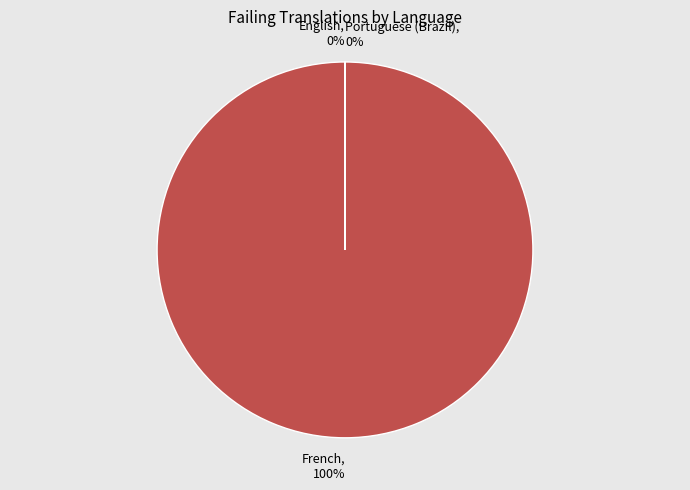

What is the largest slice in the pie chart?

French